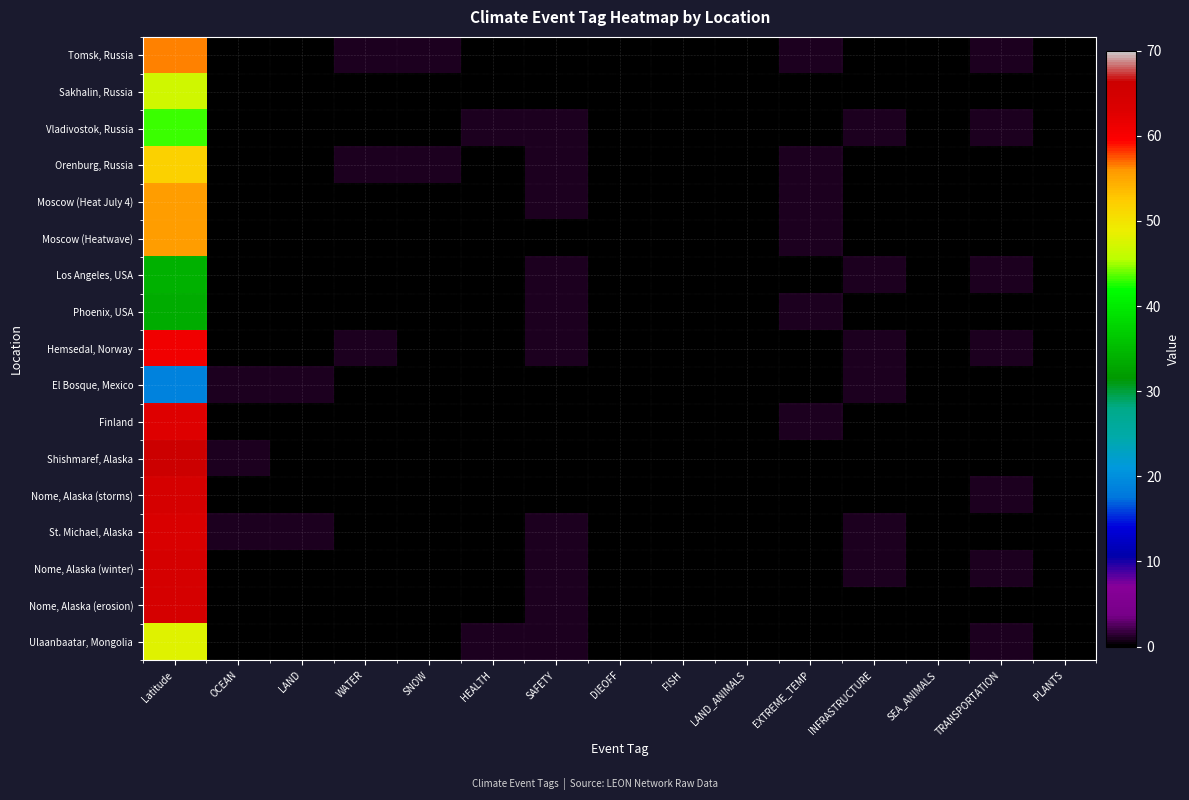

At which category is the sum across all series the highest?

Latitude